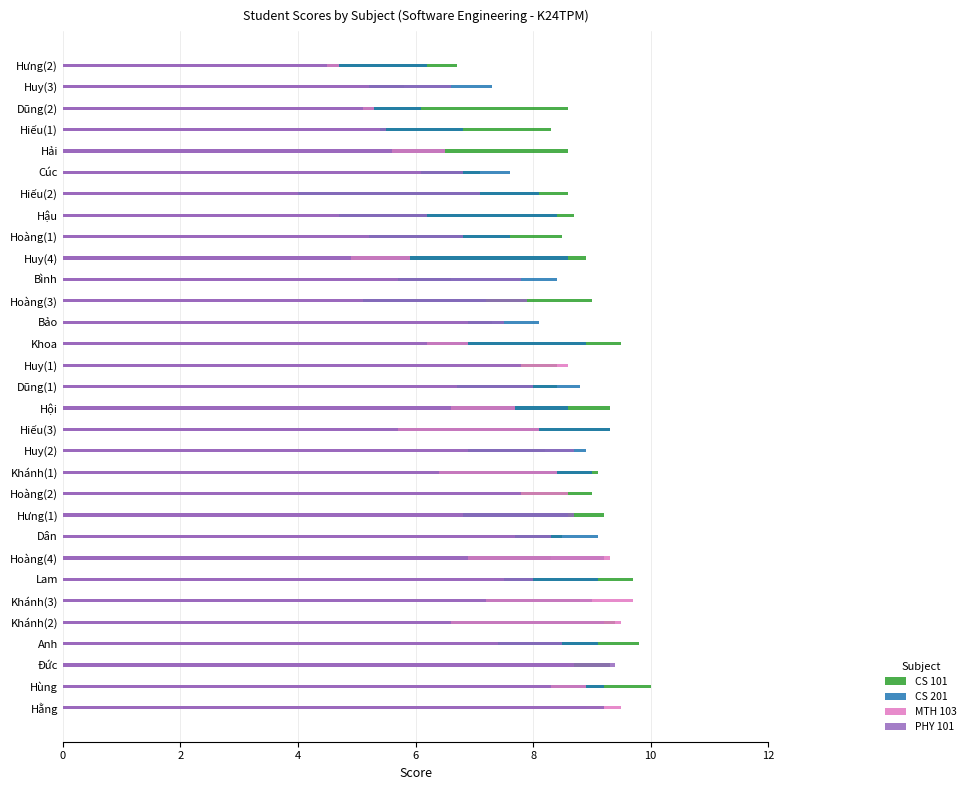

The value of MTH 103 at Bình is 5.7. True or false?

True